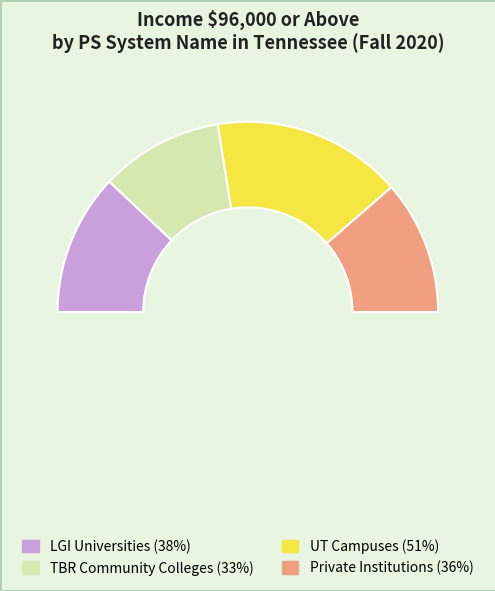

Which slice is the largest?

UT Campuses